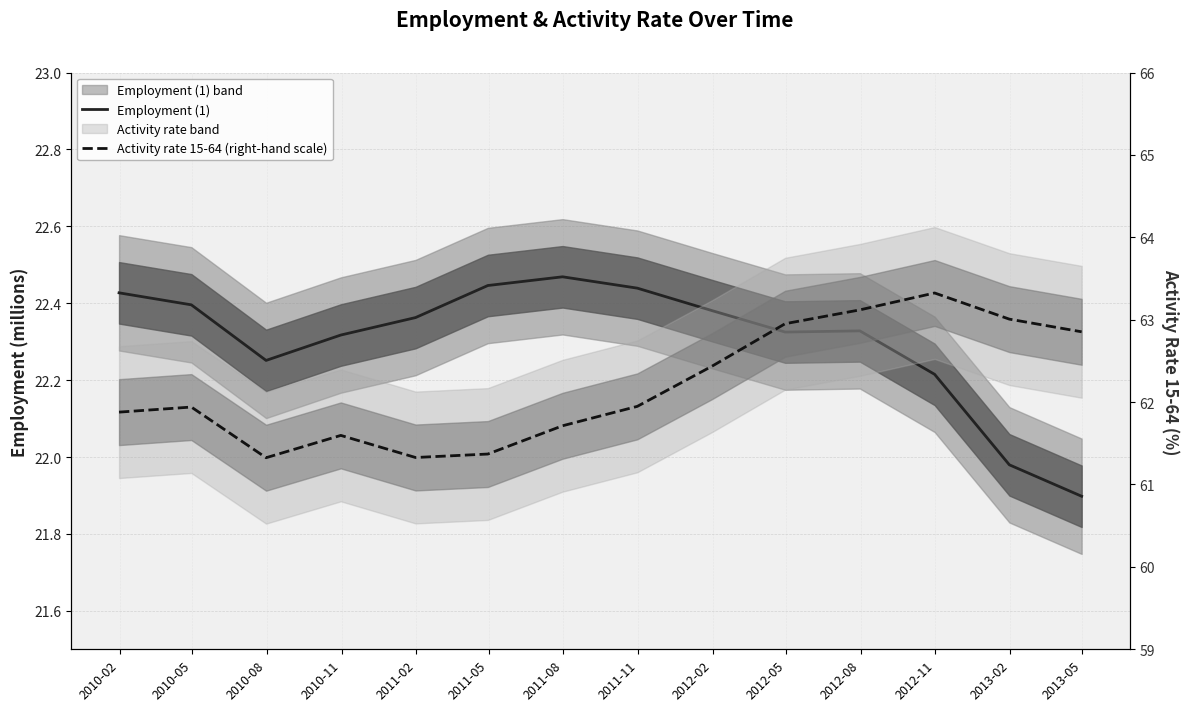

True or false: Activity rate 15-64 (right-hand scale) has a value of 96.2 at 2012-05.

False